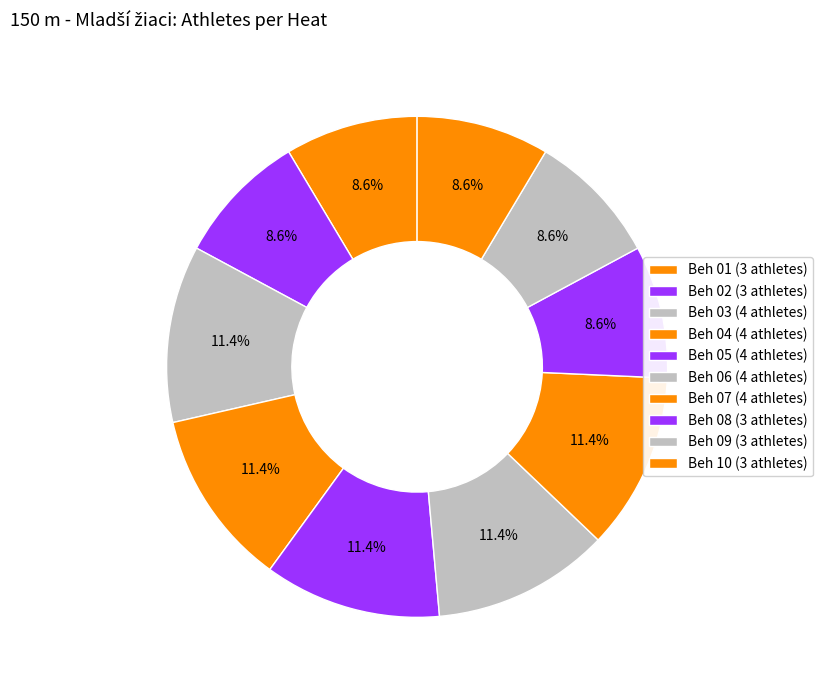

What is the total percentage of Beh 01 and Beh 02?

17.1%